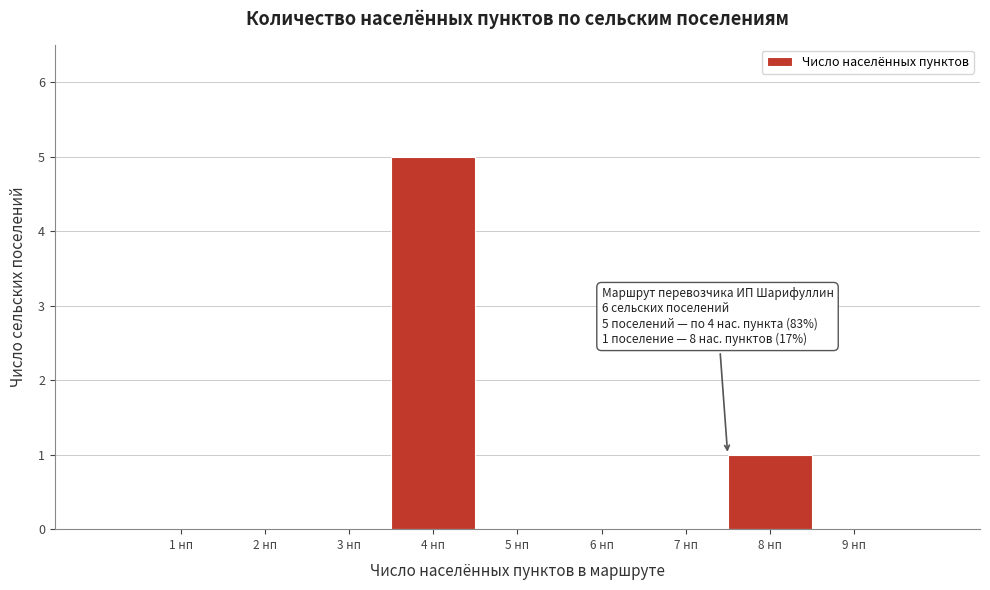

Reading left to right, list all the values displayed in this chart.

1 нп=0	2 нп=0	3 нп=0	4 нп=5	5 нп=0	6 нп=0	7 нп=0	8 нп=1	9 нп=0